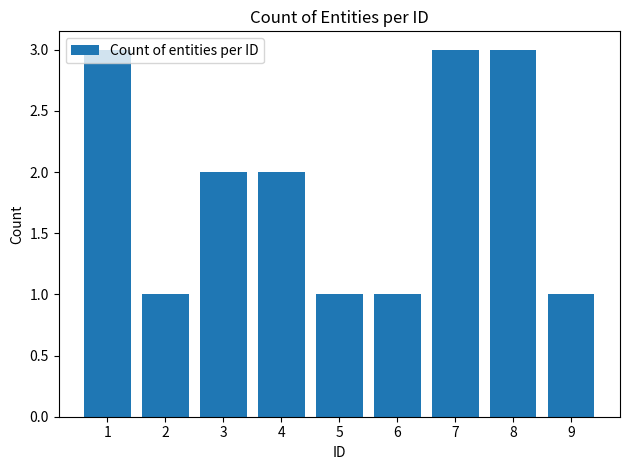

Are the bars grouped side by side (vs. stacked)?

No